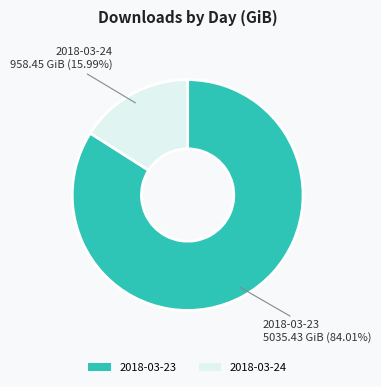

Rank the categories by value from lowest to highest.

2018-03-24, 2018-03-23